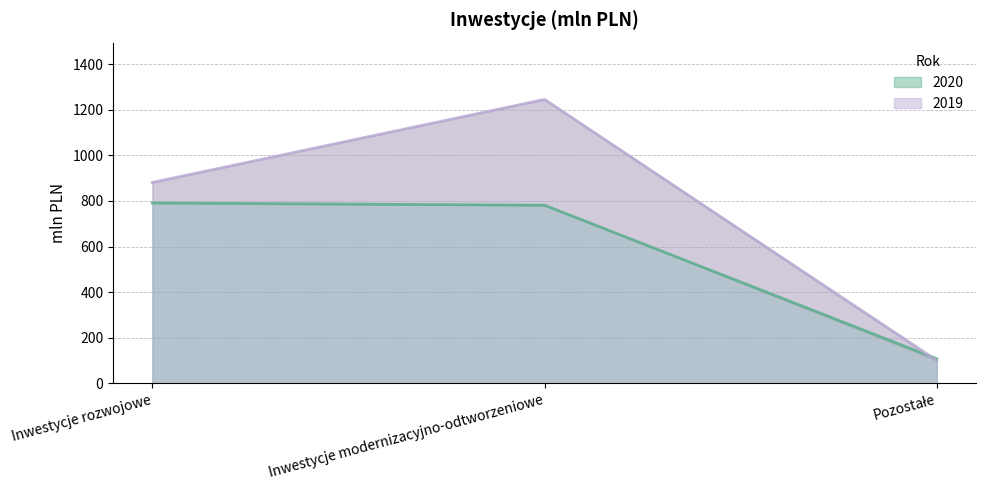

What is the difference between the maximum and minimum values in the 2020 series?

683